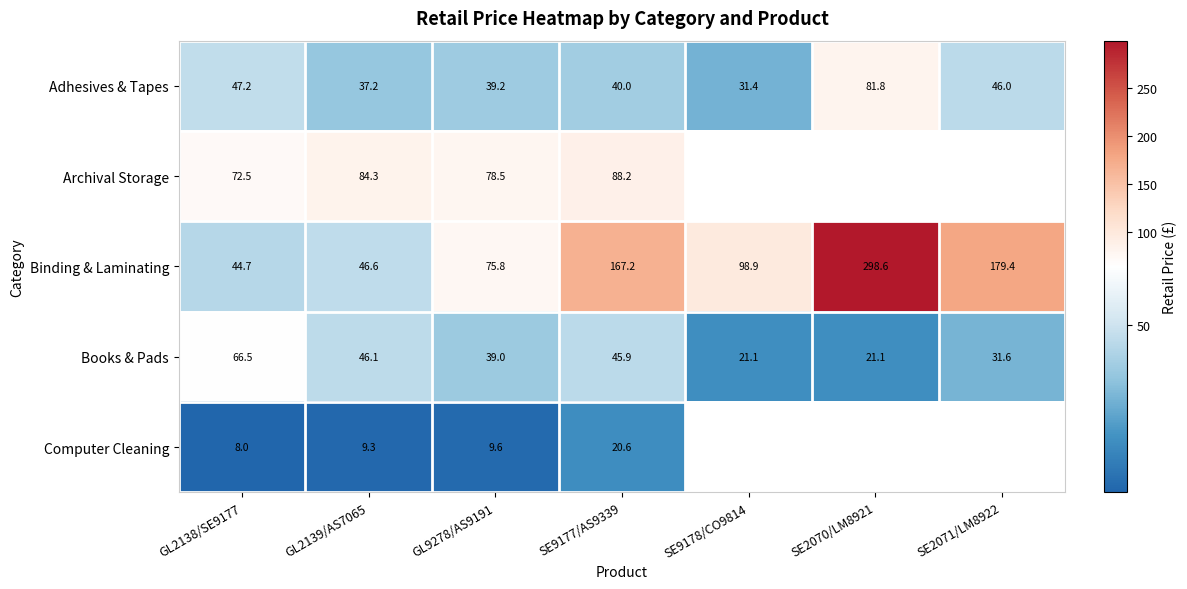

How many data points in Binding & Laminating are less than 98?

3